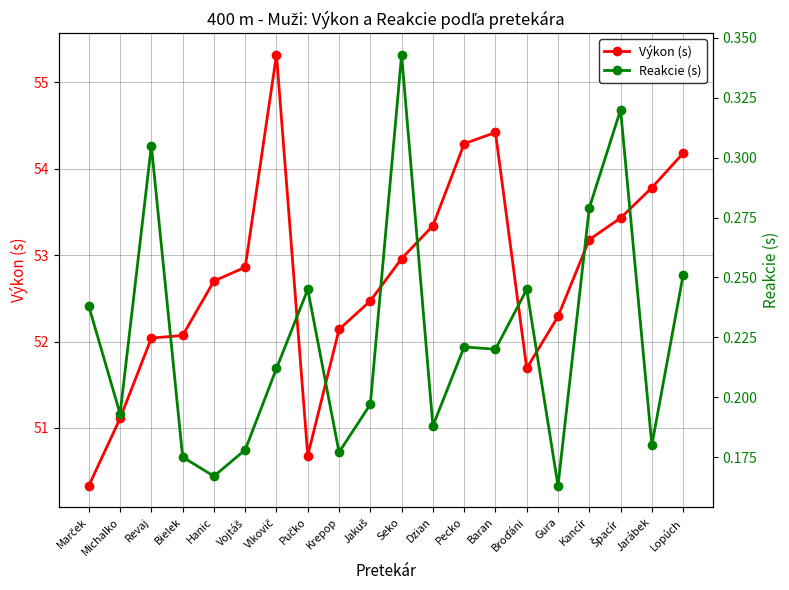

Which has a higher value, Hanic or Lopúch?

Lopúch